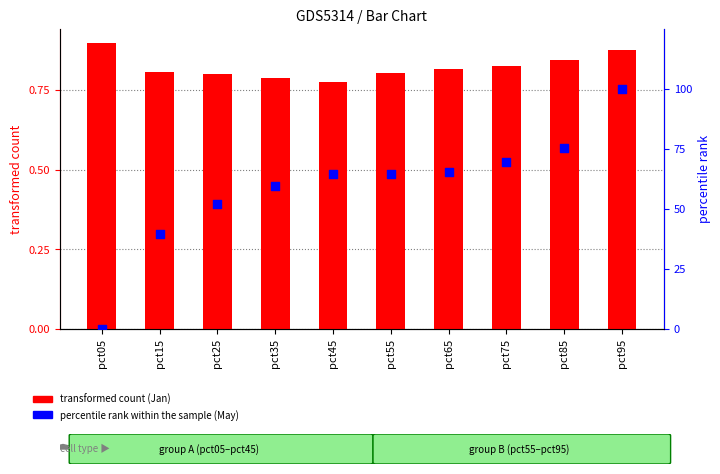

Which series contains the lowest Y value?

percentile rank within the sample